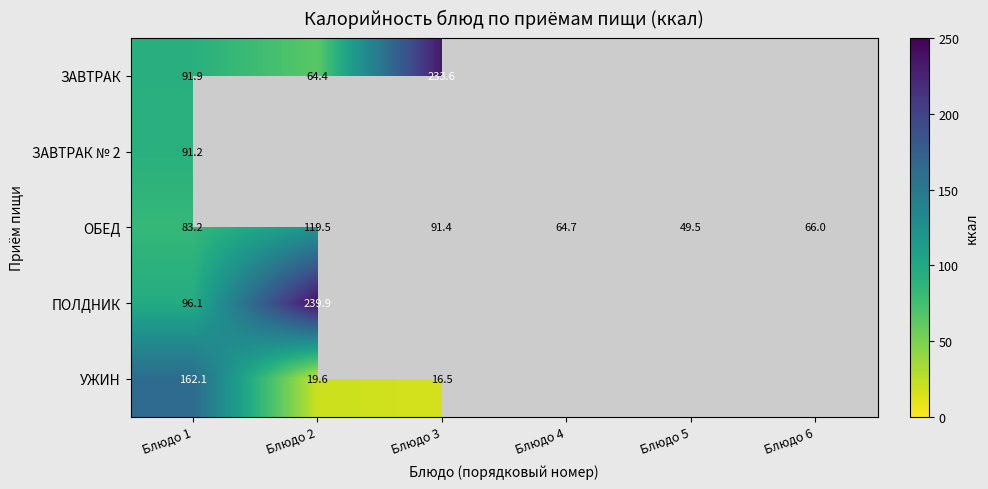

Count the number of data series in this chart.

5